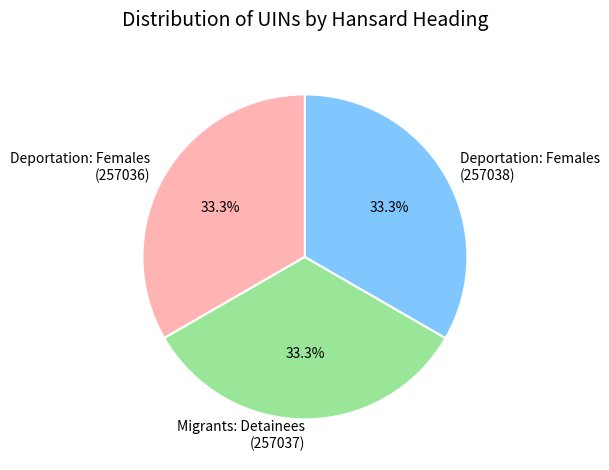

What is the total percentage of Deportation: Females (257038) and Deportation: Females (257036)?

66.7%